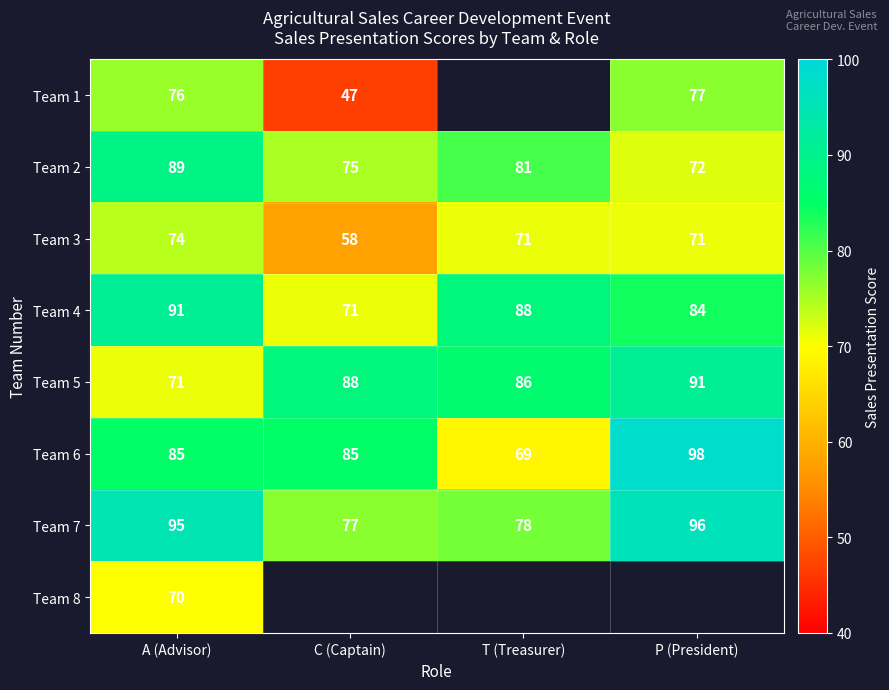

At how many categories does at least one series exceed 49?

4